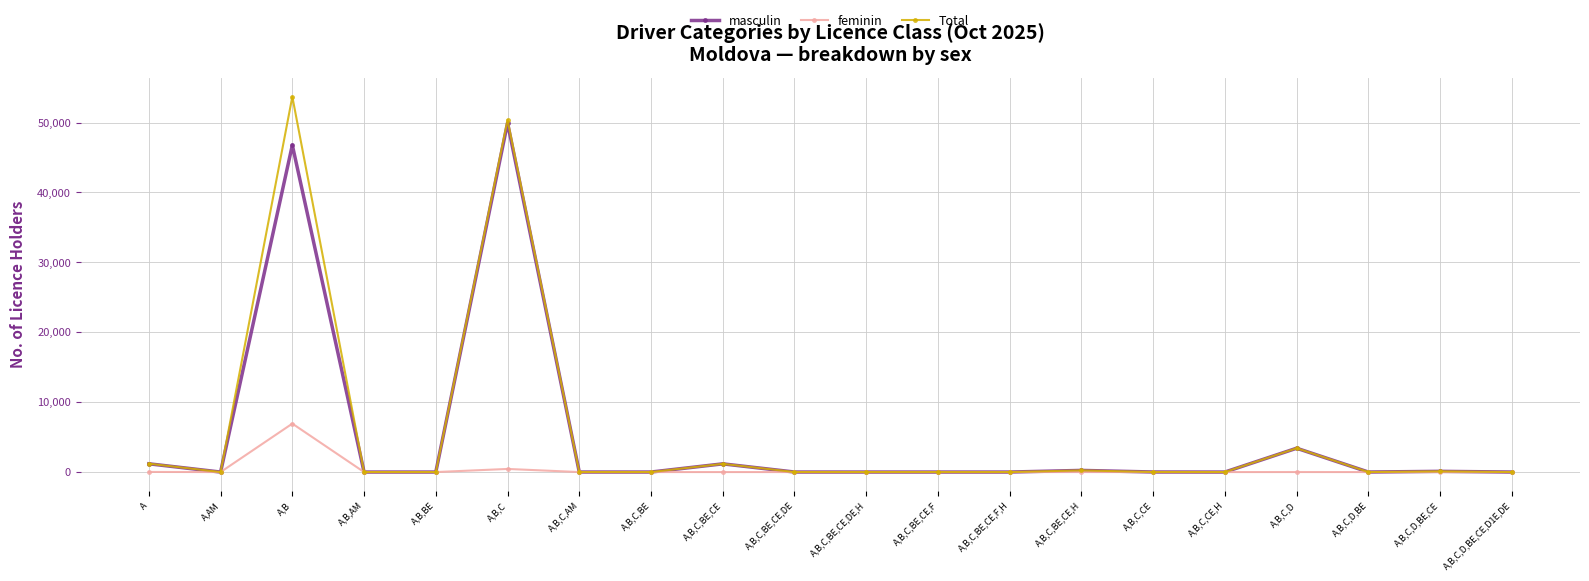

What is the difference between the masculin values at A,B,C,BE,CE,F,H and A,B,AM?

1